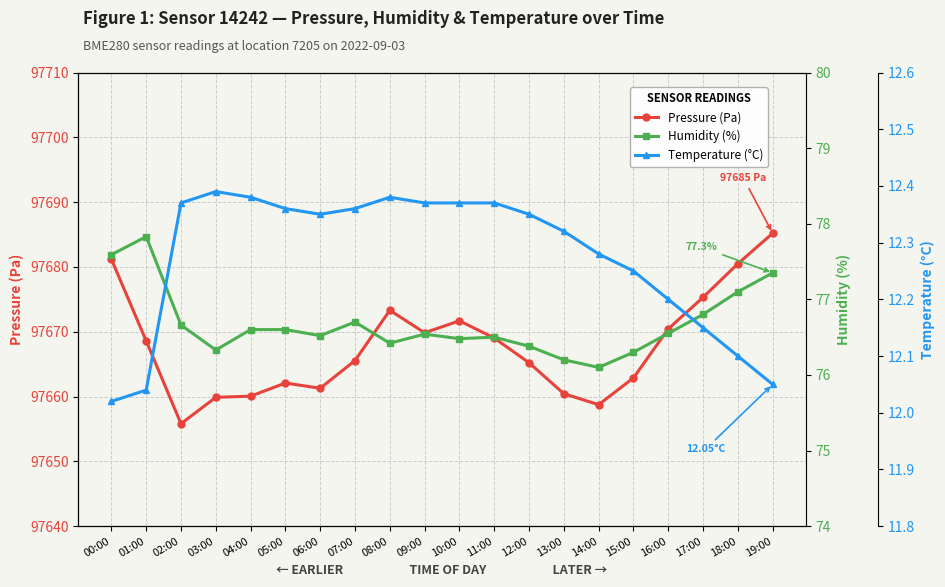

What is the minimum value shown in the chart?

12.0